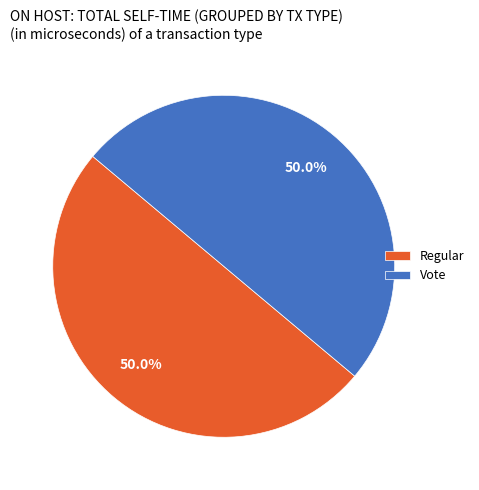

To the nearest percent, what portion does Regular represent?

50%